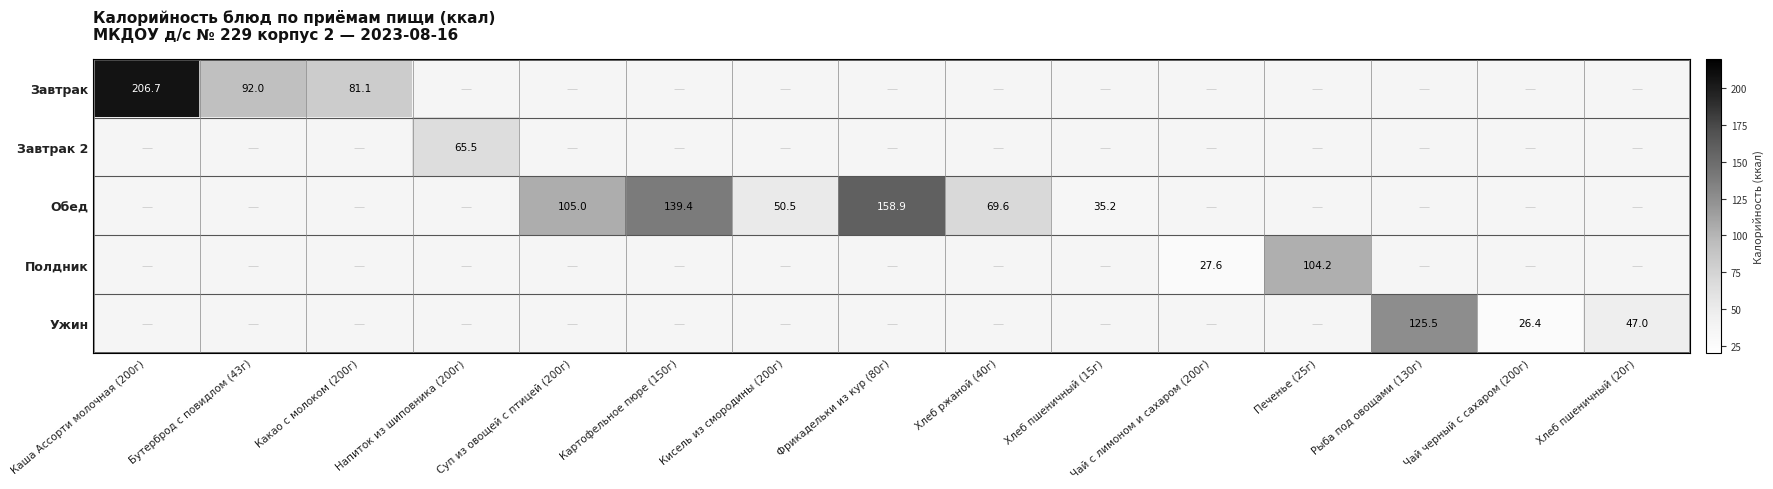

Is it true that Полдник equals 104.2 at Печенье (25г)?

True